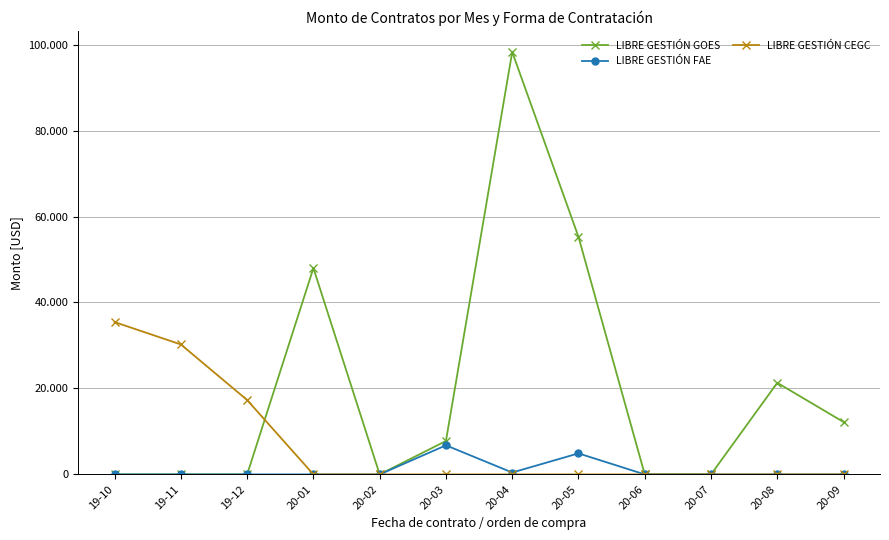

What are all the series names shown in the legend?

LIBRE GESTIÓN GOES, LIBRE GESTIÓN FAE, LIBRE GESTIÓN CEGC